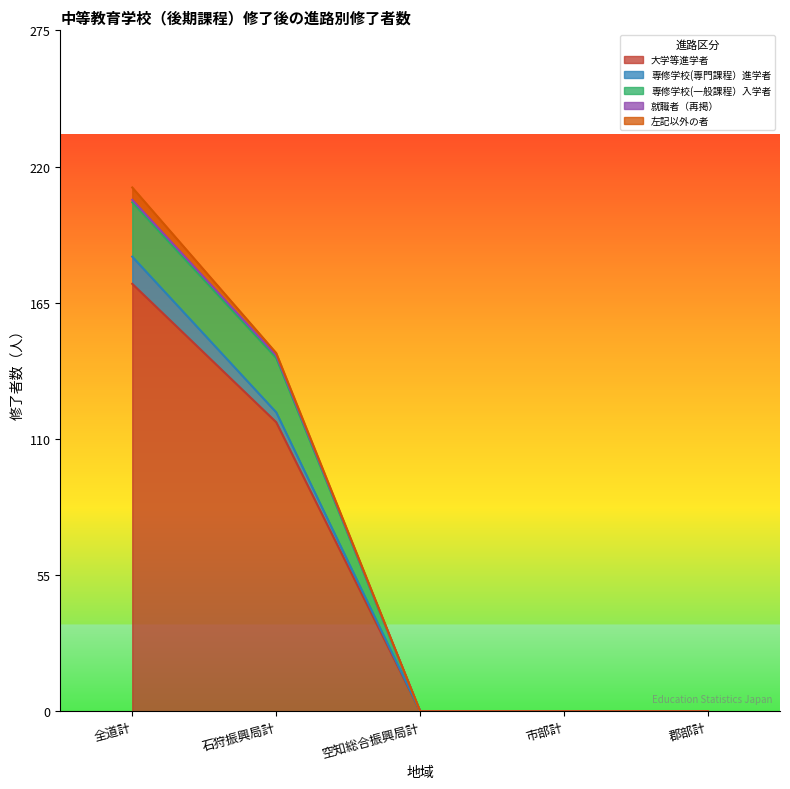

Reading right to left, list all the values displayed in this chart.

大学等進学者: 0	0	0	117	173
専修学校(専門課程）進学者: 0	0	0	4	11
専修学校(一般課程）入学者: 0	0	0	22	22
就職者（再掲）: 0	0	0	1	1
左記以外の者: 0	0	0	1	5